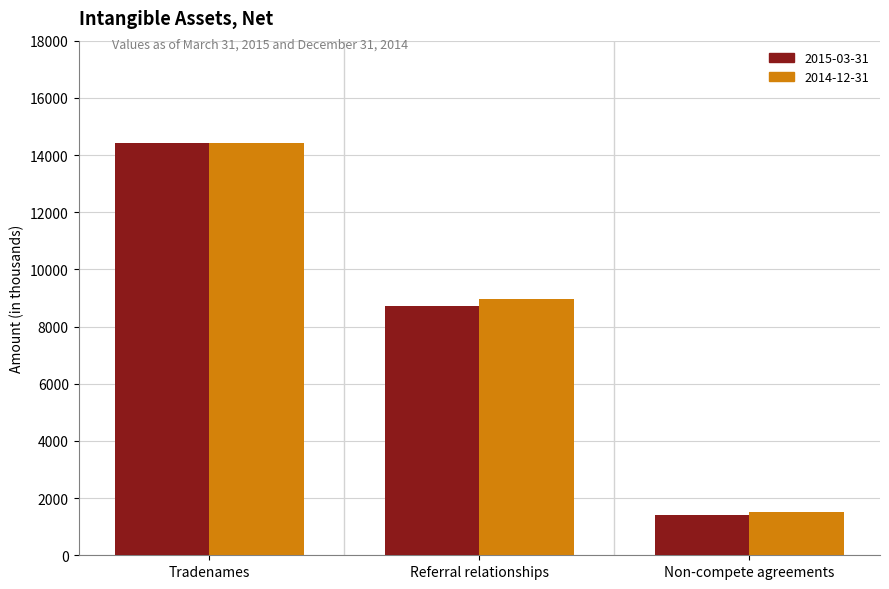

At which category is the sum across all series the highest?

Tradenames